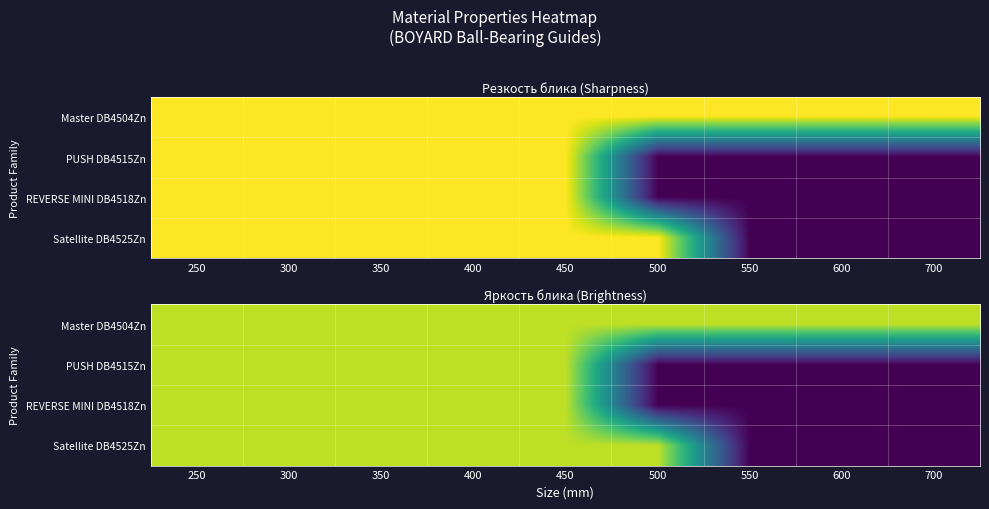

Which label corresponds to the largest value in the chart?

250